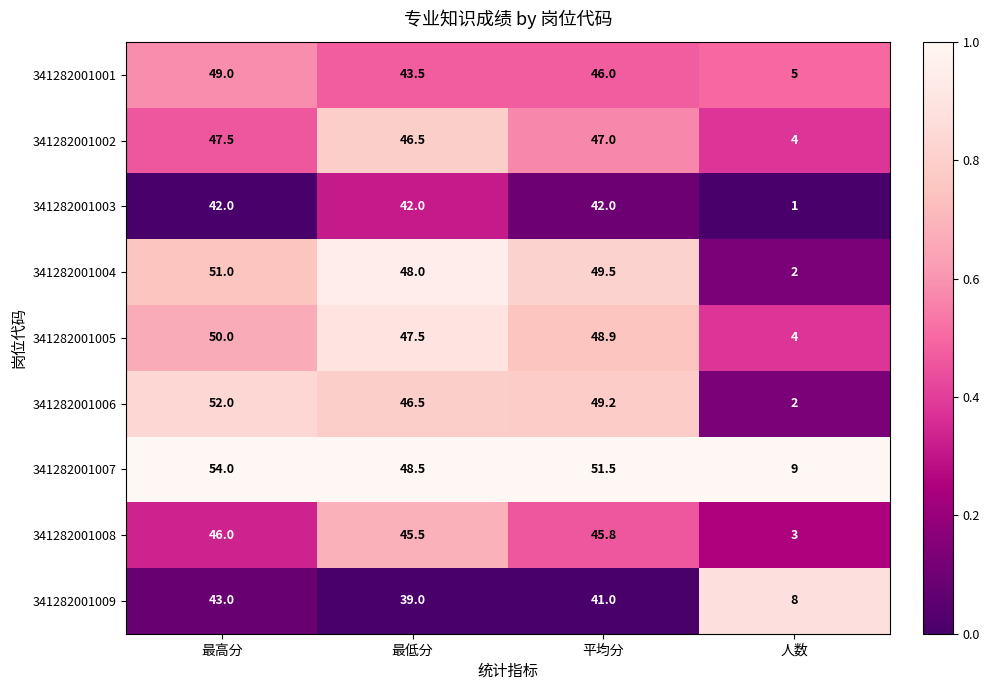

How many values in the 341282001006 series are below 49?

2